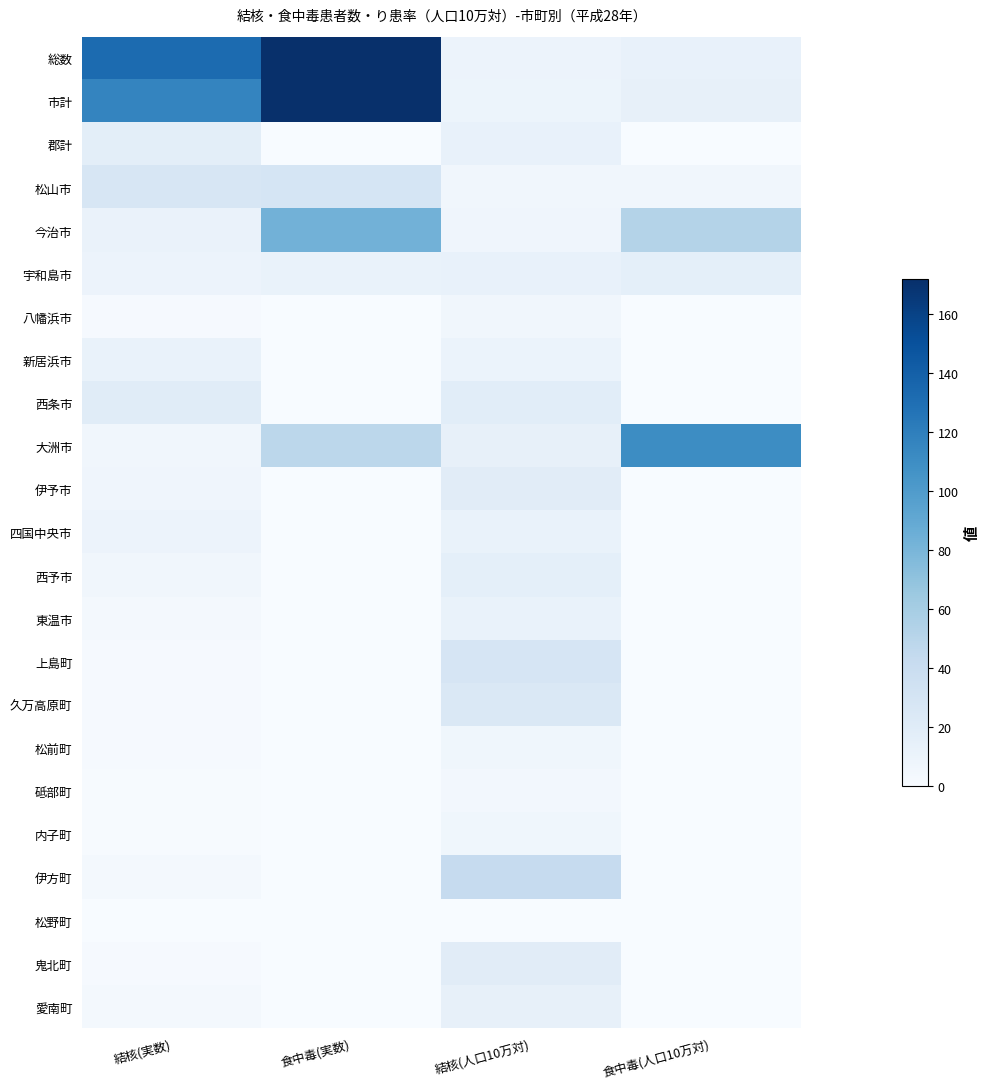

Reading right to left, what are all the values shown in this chart?

総数: 食中毒(人口10万対)=12.5	結核(人口10万対)=9.7	食中毒(実数)=172.0	結核(実数)=133.0
市計: 食中毒(人口10万対)=13.8	結核(人口10万対)=9.3	食中毒(実数)=172.0	結核(実数)=116.0
郡計: 食中毒(人口10万対)=0.0	結核(人口10万対)=13.3	食中毒(実数)=0.0	結核(実数)=17.0
松山市: 食中毒(人口10万対)=5.6	結核(人口10万対)=5.5	食中毒(実数)=29.0	結核(実数)=28.0
今治市: 食中毒(人口10万対)=52.9	結核(人口10万対)=7.0	食中毒(実数)=83.0	結核(実数)=11.0
宇和島市: 食中毒(人口10万対)=15.8	結核(人口10万対)=13.2	食中毒(実数)=12.0	結核(実数)=10.0
八幡浜市: 食中毒(人口10万対)=0.0	結核(人口10万対)=5.8	食中毒(実数)=0.0	結核(実数)=2.0
新居浜市: 食中毒(人口10万対)=0.0	結核(人口10万対)=10.1	食中毒(実数)=0.0	結核(実数)=12.0
西条市: 食中毒(人口10万対)=0.0	結核(人口10万対)=18.6	食中毒(実数)=0.0	結核(実数)=20.0
大洲市: 食中毒(人口10万対)=110.7	結核(人口10万対)=13.8	食中毒(実数)=48.0	結核(実数)=6.0
伊予市: 食中毒(人口10万対)=0.0	結核(人口10万対)=19.2	食中毒(実数)=0.0	結核(実数)=7.0
四国中央市: 食中毒(人口10万対)=0.0	結核(人口10万対)=11.5	食中毒(実数)=0.0	結核(実数)=10.0
西予市: 食中毒(人口10万対)=0.0	結核(人口10万対)=15.7	食中毒(実数)=0.0	結核(実数)=6.0
東温市: 食中毒(人口10万対)=0.0	結核(人口10万対)=11.6	食中毒(実数)=0.0	結核(実数)=4.0
上島町: 食中毒(人口10万対)=0.0	結核(人口10万対)=28.5	食中毒(実数)=0.0	結核(実数)=2.0
久万高原町: 食中毒(人口10万対)=0.0	結核(人口10万対)=24.3	食中毒(実数)=0.0	結核(実数)=2.0
松前町: 食中毒(人口10万対)=0.0	結核(人口10万対)=6.7	食中毒(実数)=0.0	結核(実数)=2.0
砥部町: 食中毒(人口10万対)=0.0	結核(人口10万対)=4.7	食中毒(実数)=0.0	結核(実数)=1.0
内子町: 食中毒(人口10万対)=0.0	結核(人口10万対)=6.1	食中毒(実数)=0.0	結核(実数)=1.0
伊方町: 食中毒(人口10万対)=0.0	結核(人口10万対)=42.7	食中毒(実数)=0.0	結核(実数)=4.0
松野町: 食中毒(人口10万対)=0.0	結核(人口10万対)=0.0	食中毒(実数)=0.0	結核(実数)=0.0
鬼北町: 食中毒(人口10万対)=0.0	結核(人口10万対)=19.1	食中毒(実数)=0.0	結核(実数)=2.0
愛南町: 食中毒(人口10万対)=0.0	結核(人口10万対)=14.1	食中毒(実数)=0.0	結核(実数)=3.0